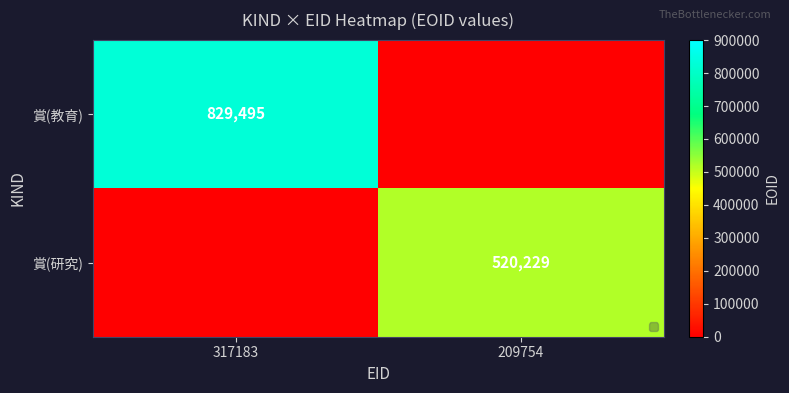

At which category is the sum across all series the highest?

317183